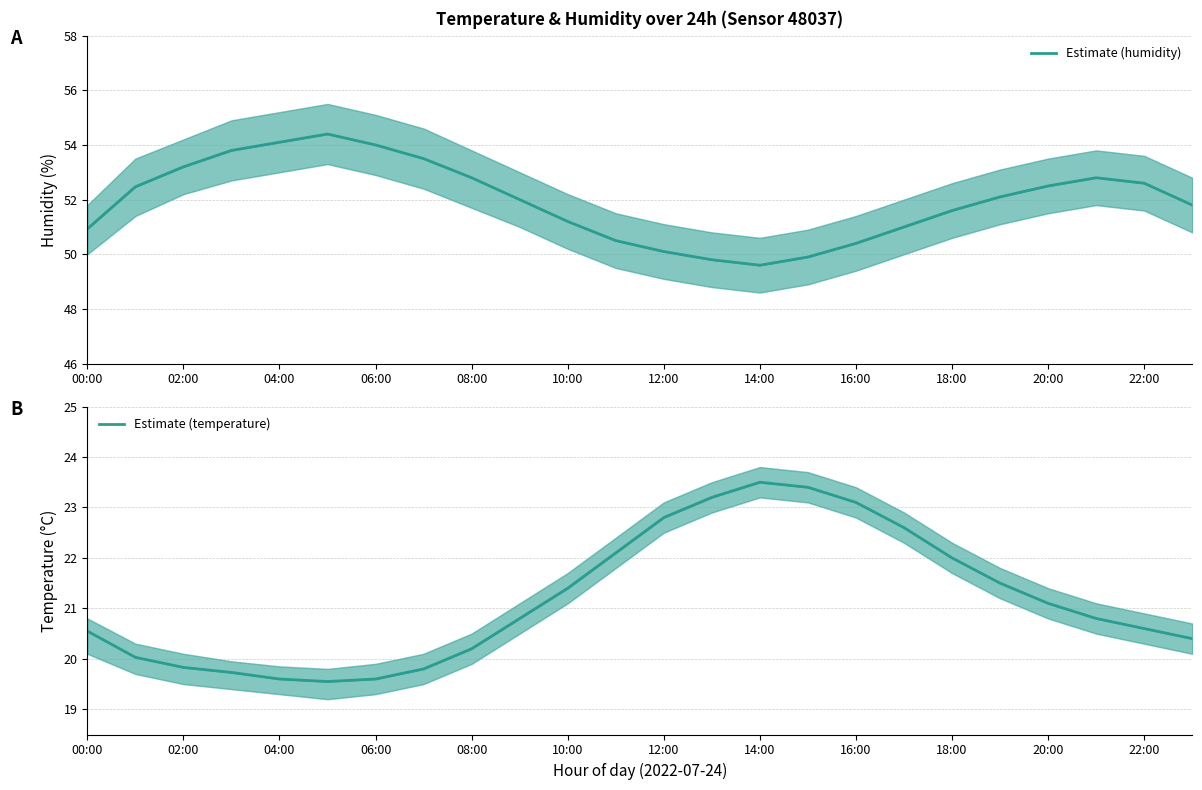

What is the sum of all Estimate (humidity) values?

1247.1